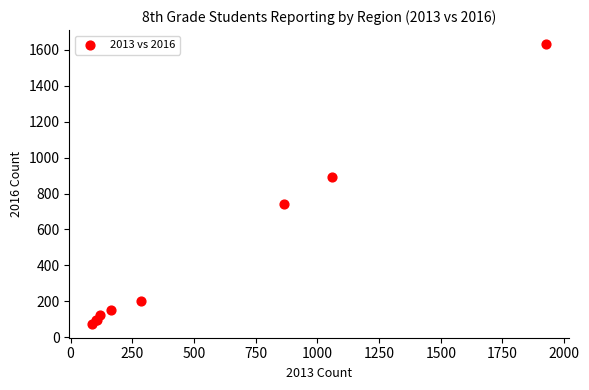

What Y value in the scatter plot is closest to 854?

893